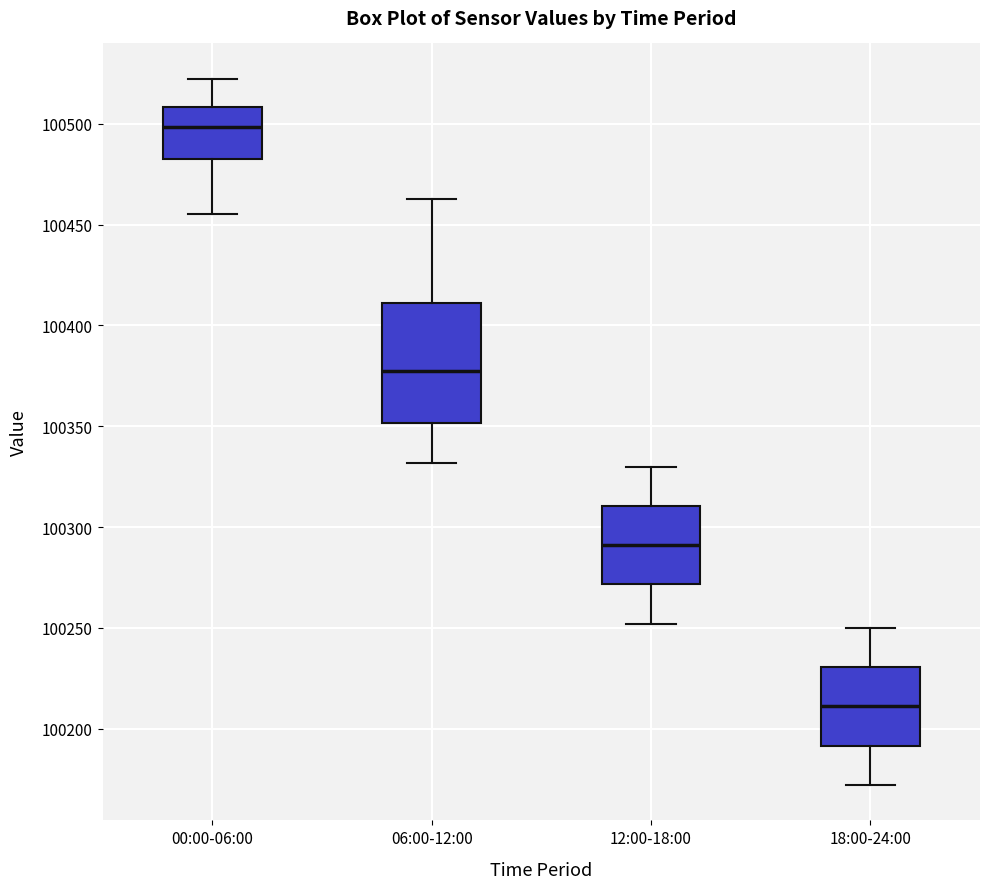

Which box is the tallest, from its lower edge to its upper edge?

06:00-12:00